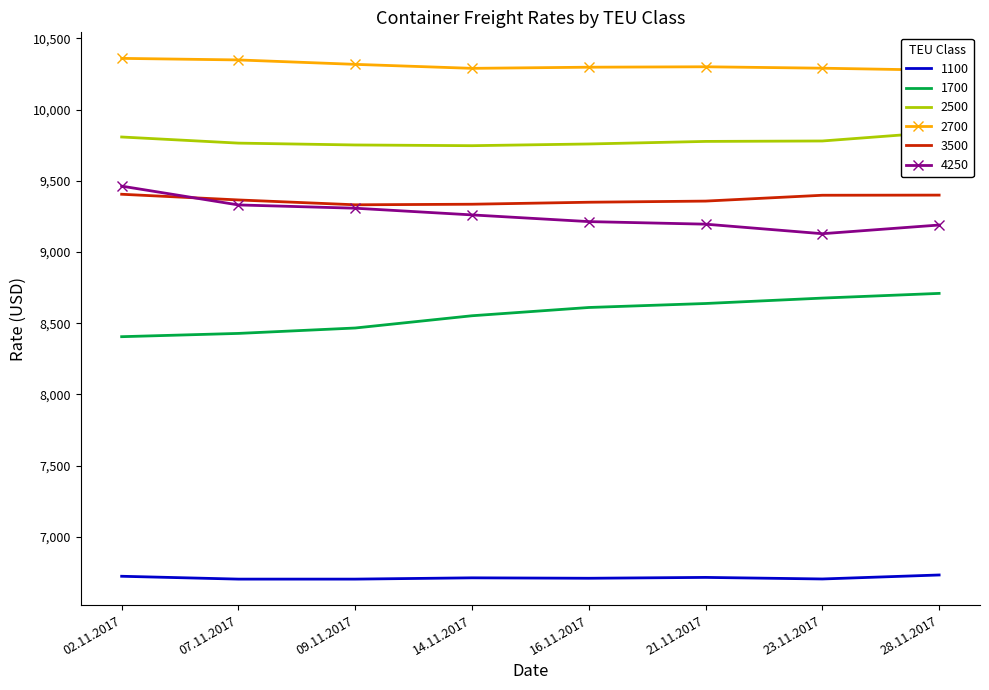

At which label does 1700 first exceed 8610?

21.11.2017